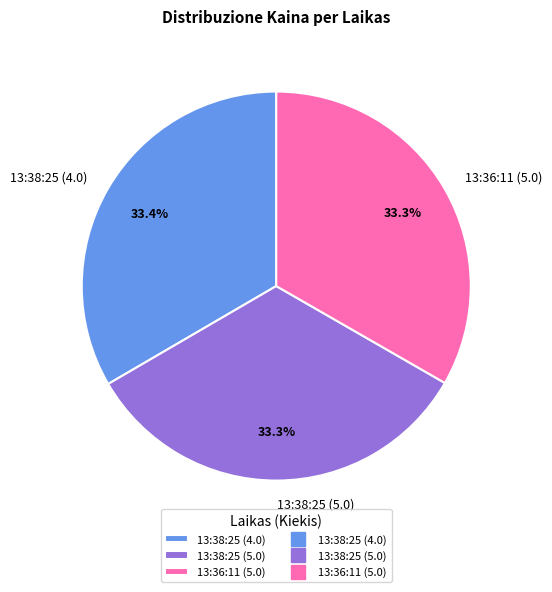

Is there any slice that represents more than half of the pie?

No